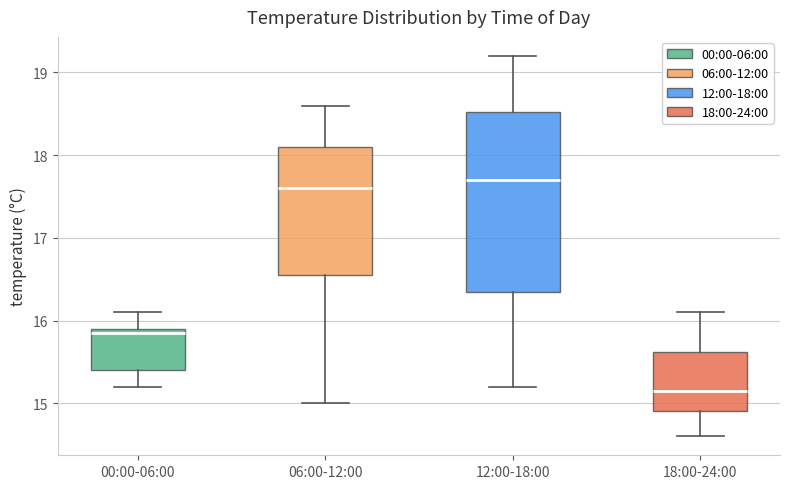

Reading left to right, transcribe this box plot: for each box, give where its median line is, the range the box spans, and where its two whiskers end, as read against the y-axis. The values are not printed on the chart, so give them approximately, as read against the axis.

00:00-06:00: median 15.9 (just below the box's upper edge), box 15.4 to 15.9, whiskers 15.2 to 16.1
06:00-12:00: median 17.6, box 16.6 to 18.1, whiskers 15.0 to 18.6
12:00-18:00: median 17.7, box 16.4 to 18.5, whiskers 15.2 to 19.2
18:00-24:00: median 15.2, box 14.9 to 15.6, whiskers 14.6 to 16.1